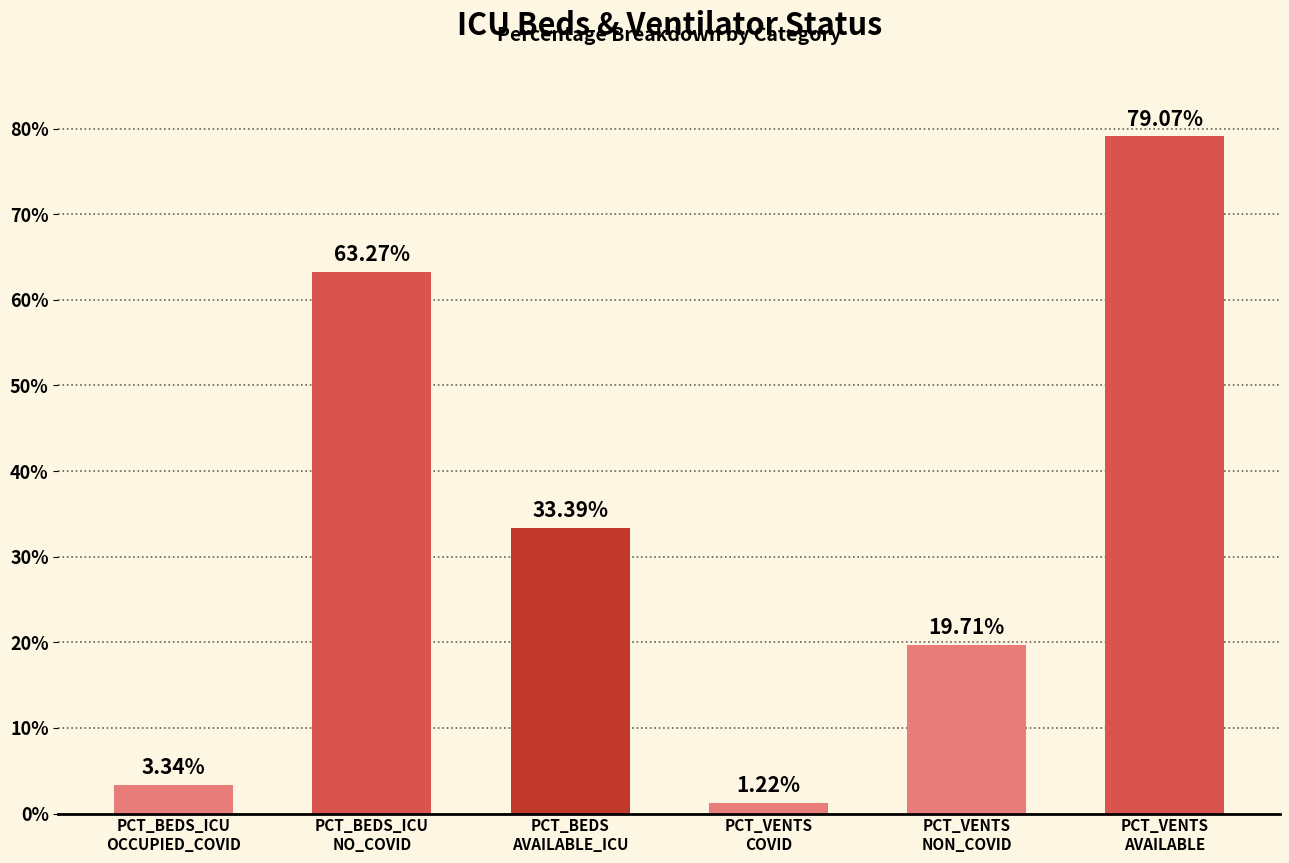

What is the ratio of the value at PCT_VENTS
AVAILABLE to the value at PCT_BEDS
AVAILABLE_ICU?

2.4